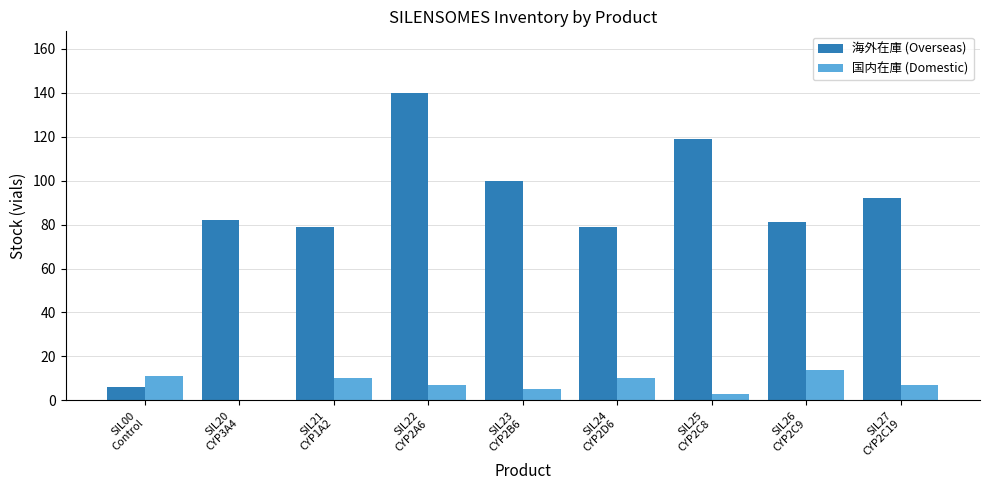

What is the highest value of the 海外在庫 (Overseas) series?

140